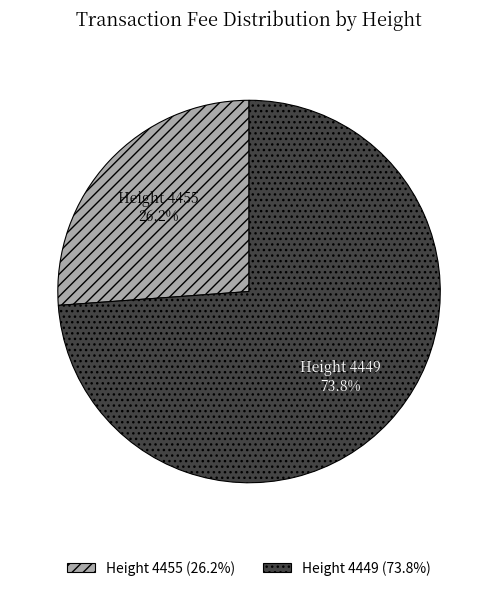

How much of the chart is everything except Height 4449?

26.2%